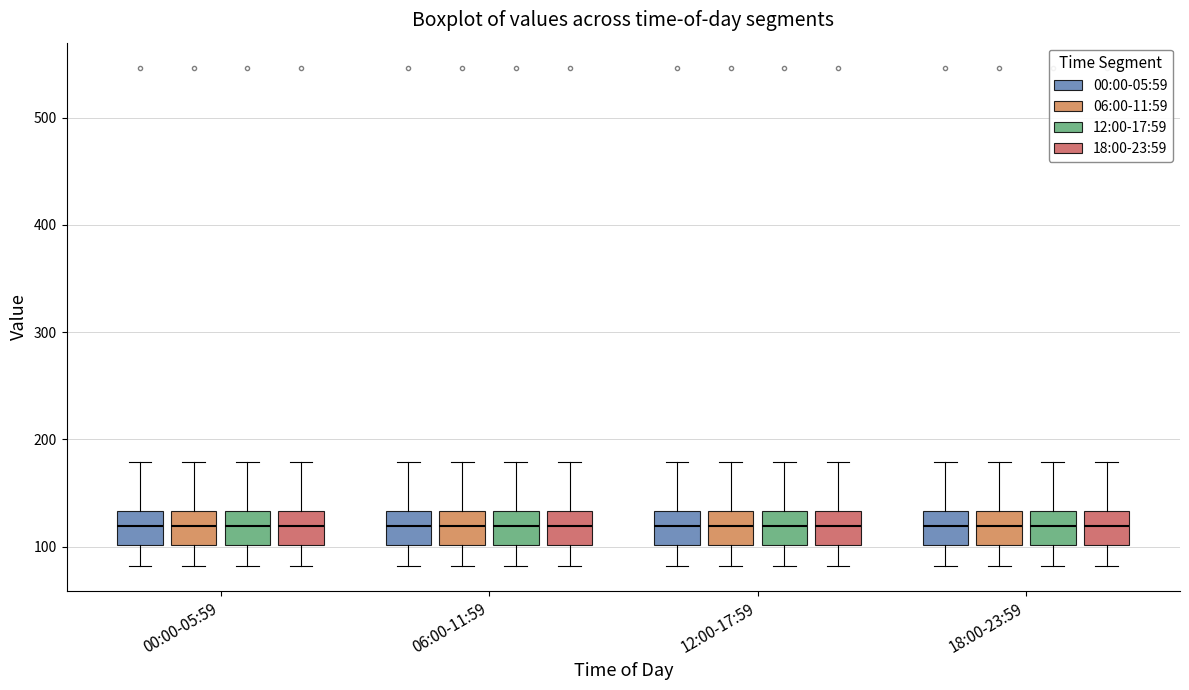

Reading left to right, read every box against the y-axis: the position of its median line, the range the box covers, and the ends of its whiskers. The values are not printed on the chart, so give them approximately, as read against the axis.

00:00-05:59 (00:00-05:59): median 120, box 100 to 130, whiskers 80 to 180
00:00-05:59 (06:00-11:59): median 120, box 100 to 130, whiskers 80 to 180
00:00-05:59 (12:00-17:59): median 120, box 100 to 130, whiskers 80 to 180
00:00-05:59 (18:00-23:59): median 120, box 100 to 130, whiskers 80 to 180
06:00-11:59 (00:00-05:59): median 120, box 100 to 130, whiskers 80 to 180
06:00-11:59 (06:00-11:59): median 120, box 100 to 130, whiskers 80 to 180
06:00-11:59 (12:00-17:59): median 120, box 100 to 130, whiskers 80 to 180
06:00-11:59 (18:00-23:59): median 120, box 100 to 130, whiskers 80 to 180
12:00-17:59 (00:00-05:59): median 120, box 100 to 130, whiskers 80 to 180
12:00-17:59 (06:00-11:59): median 120, box 100 to 130, whiskers 80 to 180
12:00-17:59 (12:00-17:59): median 120, box 100 to 130, whiskers 80 to 180
12:00-17:59 (18:00-23:59): median 120, box 100 to 130, whiskers 80 to 180
18:00-23:59 (00:00-05:59): median 120, box 100 to 130, whiskers 80 to 180
18:00-23:59 (06:00-11:59): median 120, box 100 to 130, whiskers 80 to 180
18:00-23:59 (12:00-17:59): median 120, box 100 to 130, whiskers 80 to 180
18:00-23:59 (18:00-23:59): median 120, box 100 to 130, whiskers 80 to 180